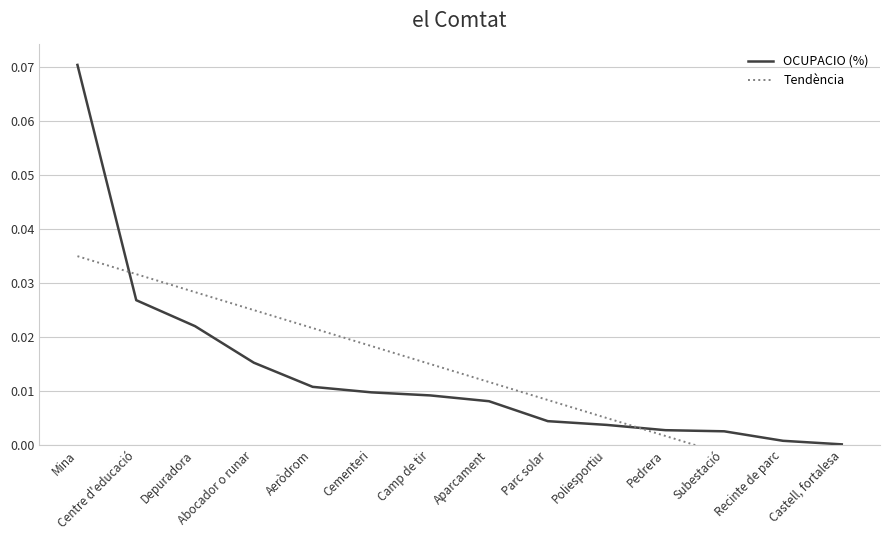

Reading left to right, what are all the values shown in this chart?

OCUPACIO (%): 0.1	0.0	0.0	0.0	0.0	0.0	0.0	0.0	0.0	0.0	0.0	0.0	0.0	0.0
Tendència: 0.0	0.0	0.0	0.0	0.0	0.0	0.0	0.0	0.0	0.0	0.0	-0.0	-0.0	-0.0